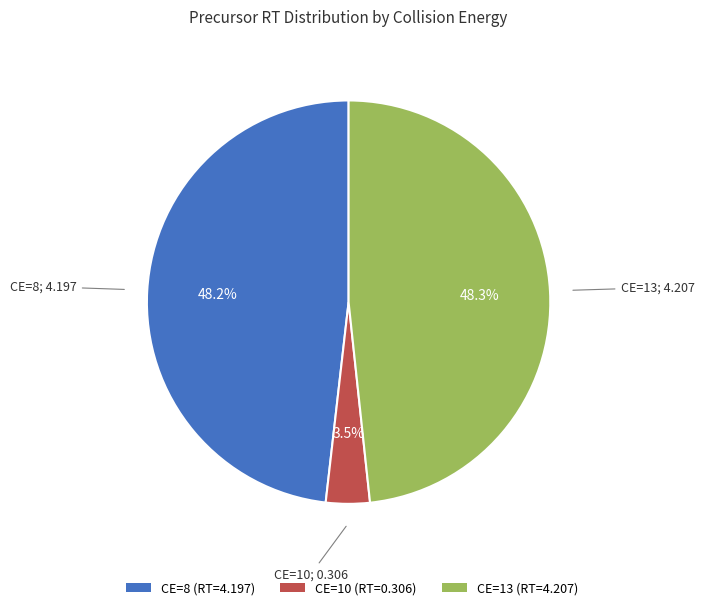

What is the smallest slice in the pie chart?

CE=10